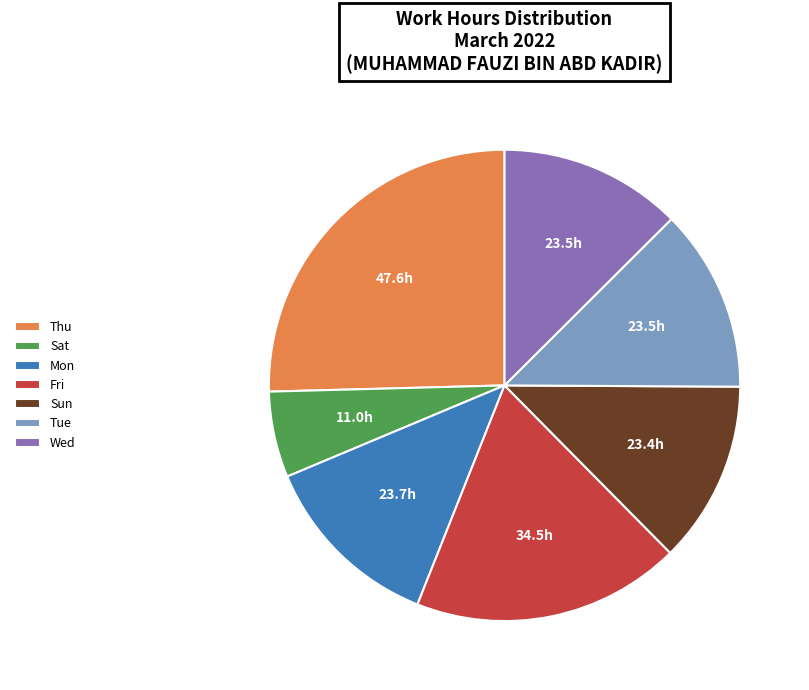

Which category has the smallest portion of the pie?

Sat